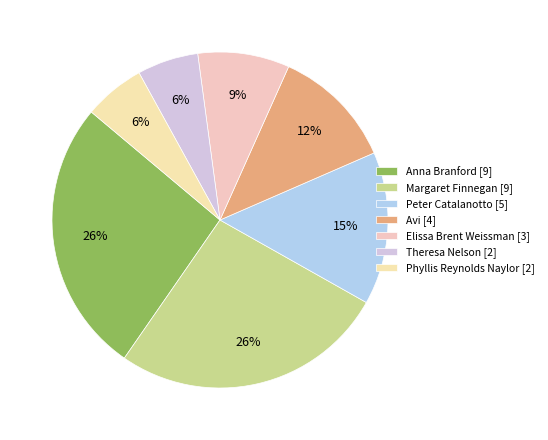

Count the number of slices in the pie.

7